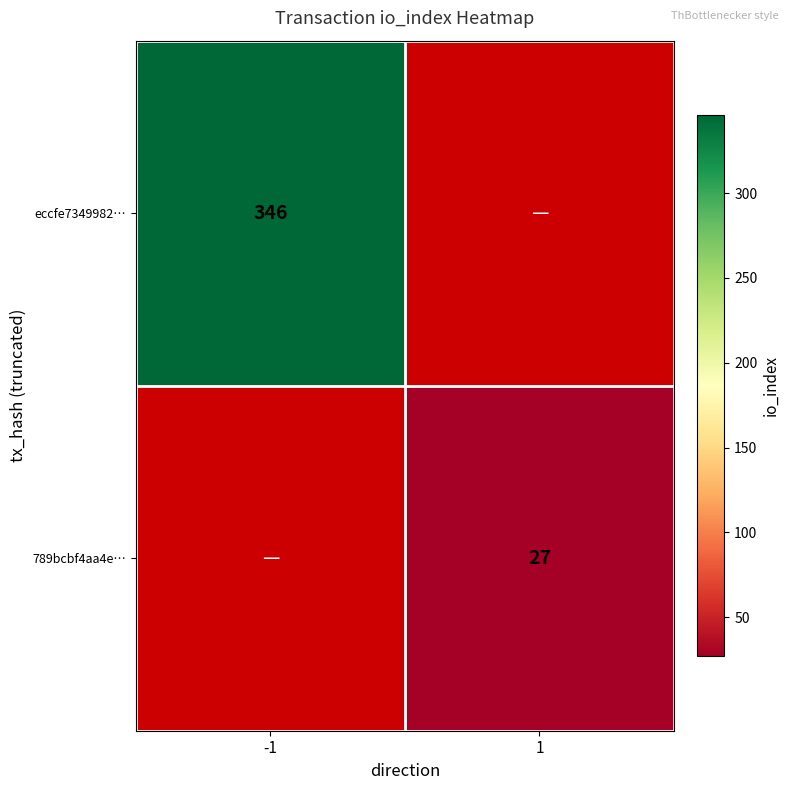

The eccfe7349982… series shows 113 at -1. True or false?

False